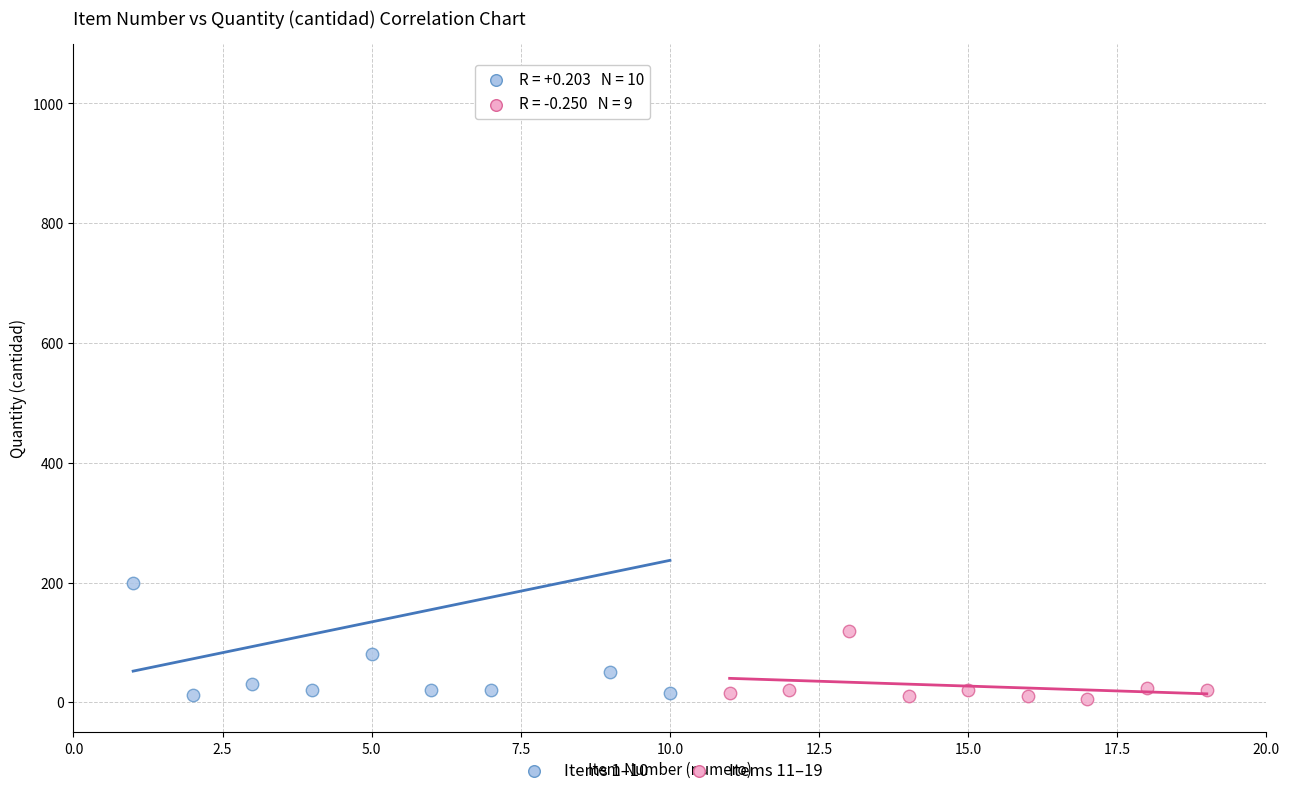

Which series has the largest Y range (max minus min)?

Items 1–10